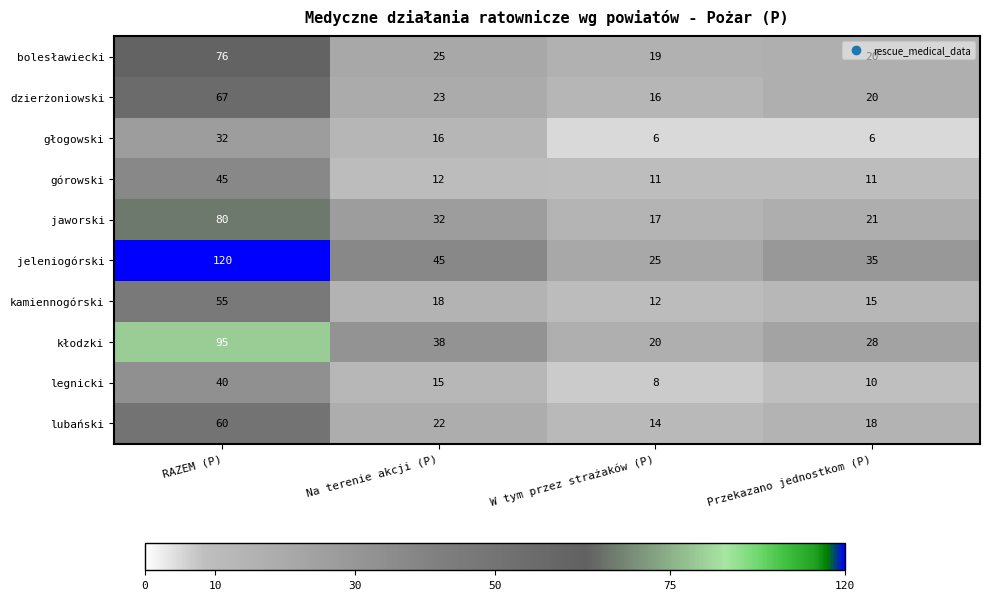

Where does the kamiennogórski series first go above 18?

RAZEM (P)